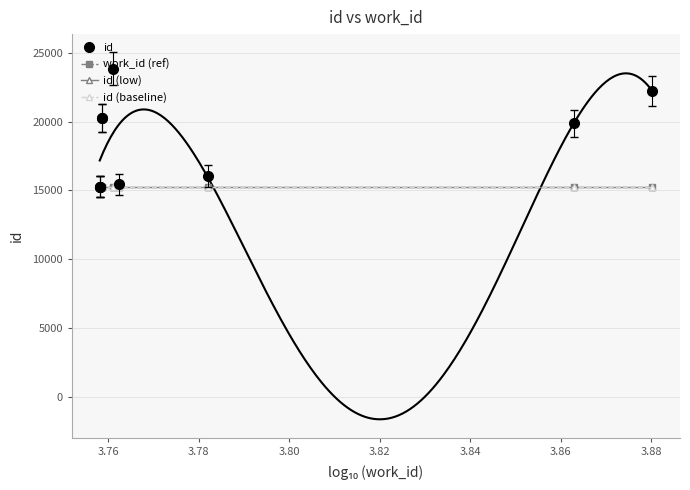

Reading right to left, extract all data points from this chart.

id: 22202.0	19862.0	16043.0	15432.0	23825.0	20250.0	20277.0	15280.0	15270.0	15279.0
work_id (ref): 15278.1	15278.1	15278.1	15278.1	15278.1	15278.1	15278.1	15278.1	15278.1	15278.1
id (low): 15274.0	15274.0	15274.0	15274.0	15274.0	15274.0	15274.0	15274.0	15274.0	15274.0
id (baseline): 15272.4	15272.4	15272.4	15272.4	15272.4	15272.4	15272.4	15272.4	15272.4	15272.4